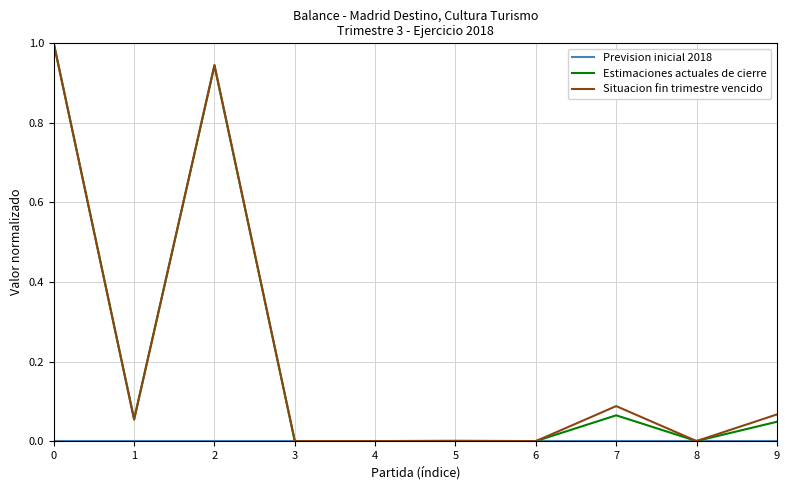

What is the difference between the highest and lowest values at 0?

1.0